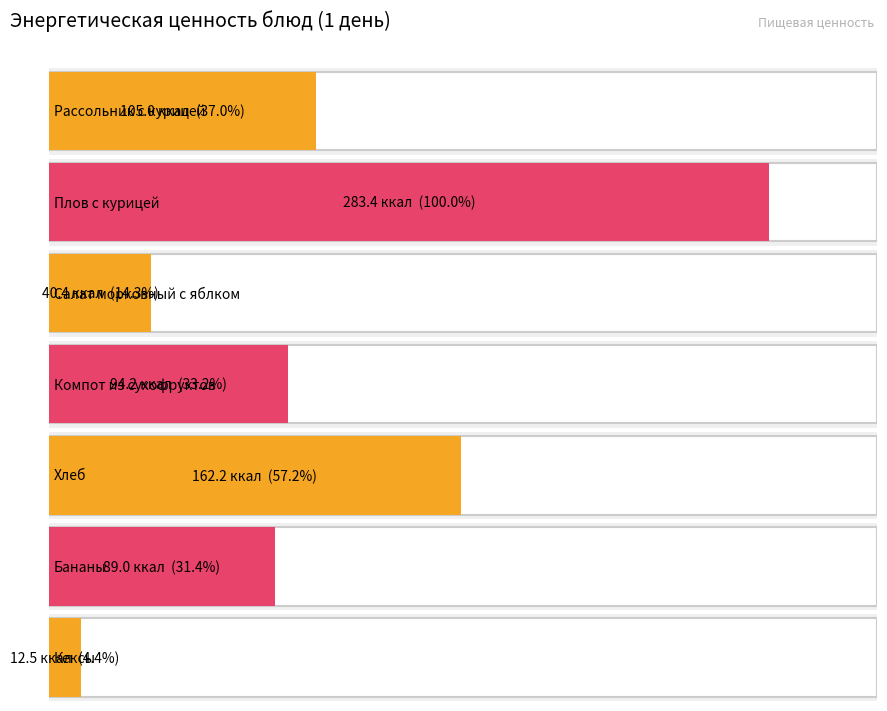

What is the label of the 7th bar from the right?

Рассольник с курицей